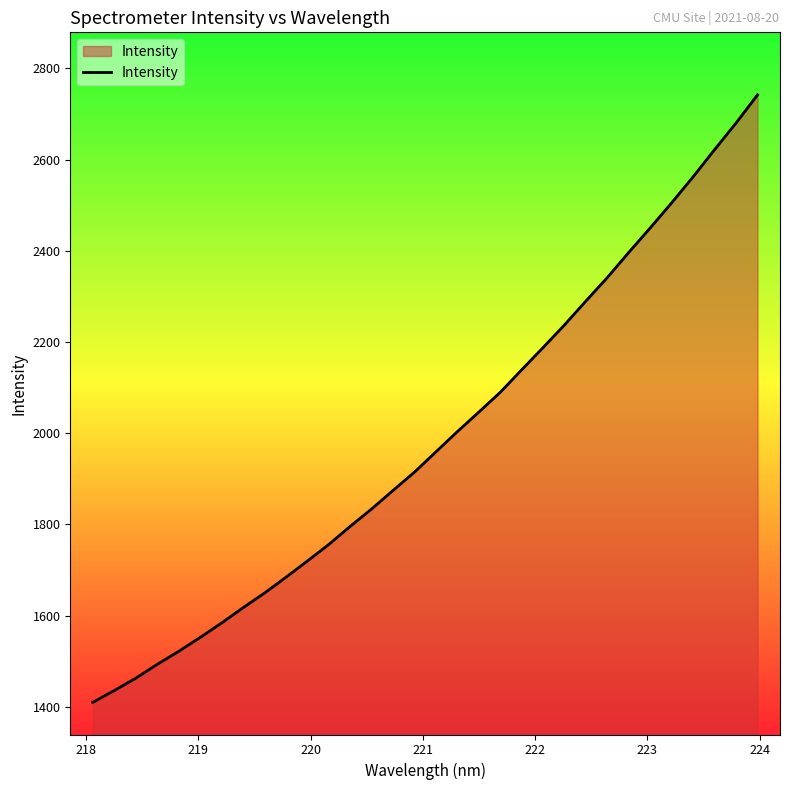

What is the maximum value shown in the chart?

2742.2